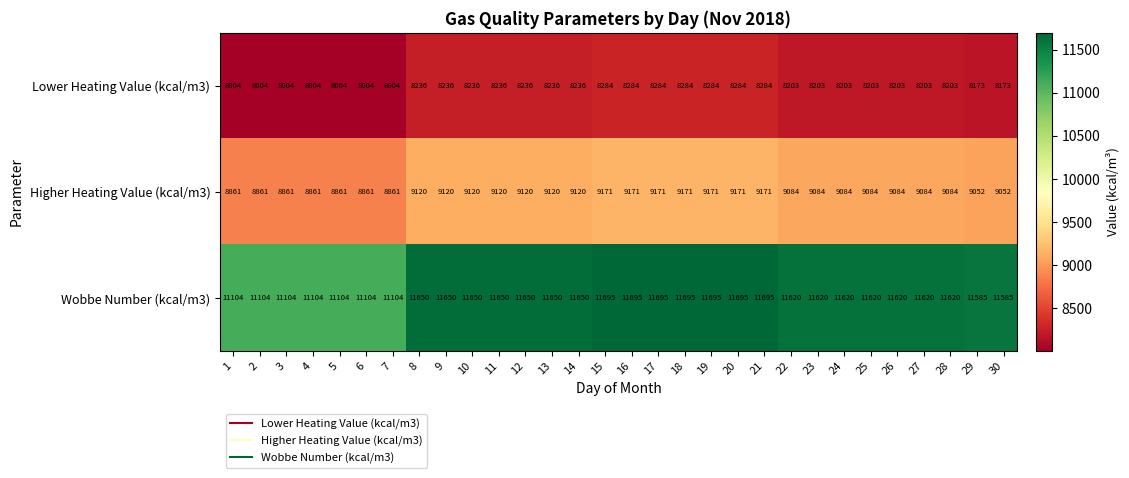

Where does the Higher Heating Value (kcal/m3) series first go above 9084?

8